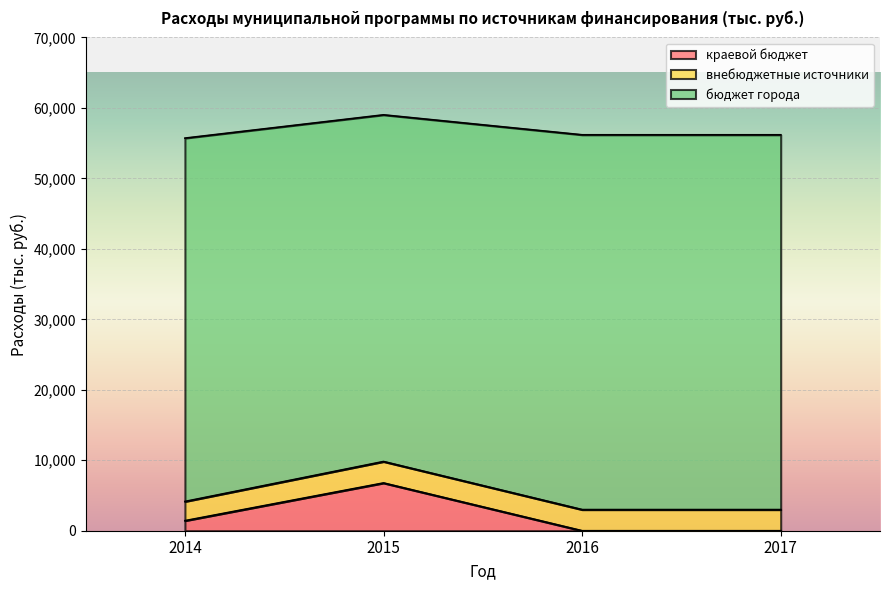

Which category has the lowest value in the краевой бюджет series?

2016